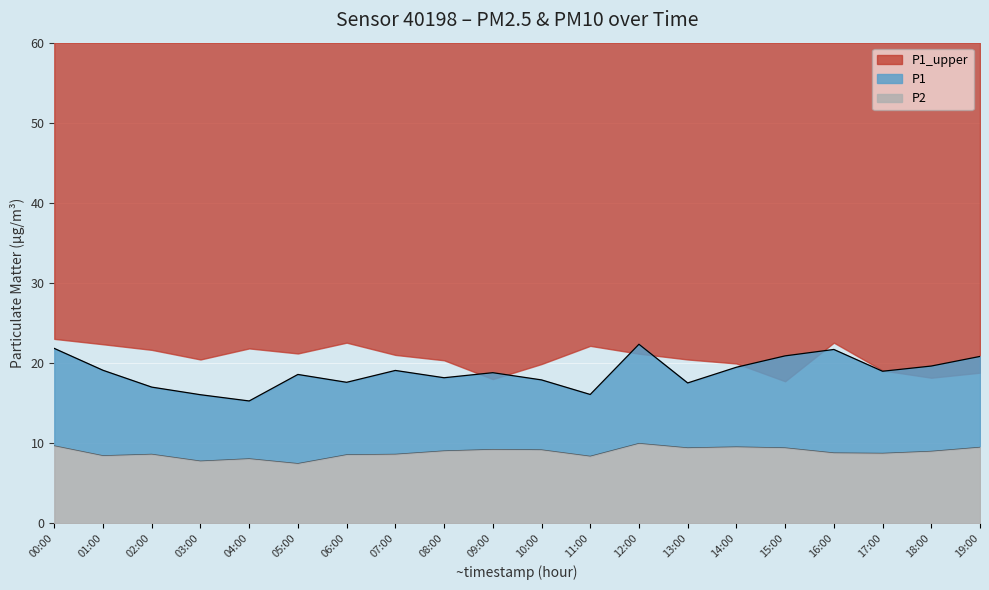

Which series changed the most between 02:00 and 09:00?

P1